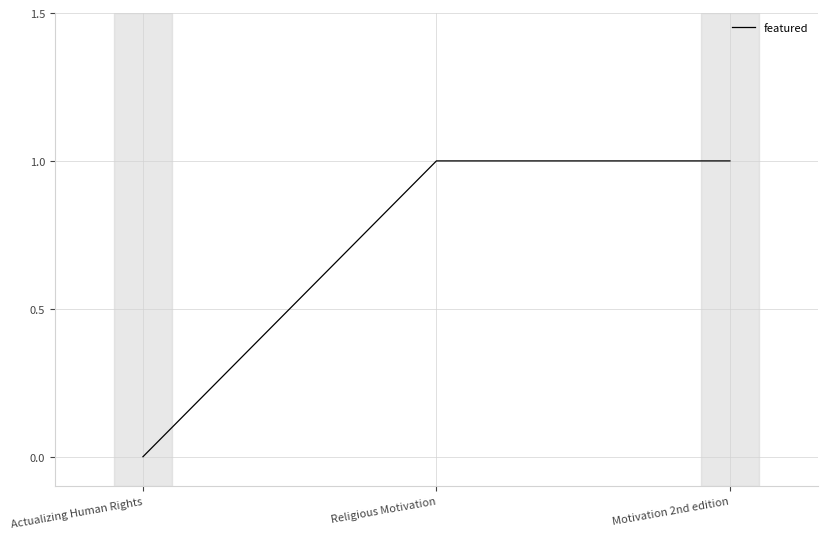

What is the change in value from Actualizing Human Rights to Religious Motivation?

+1